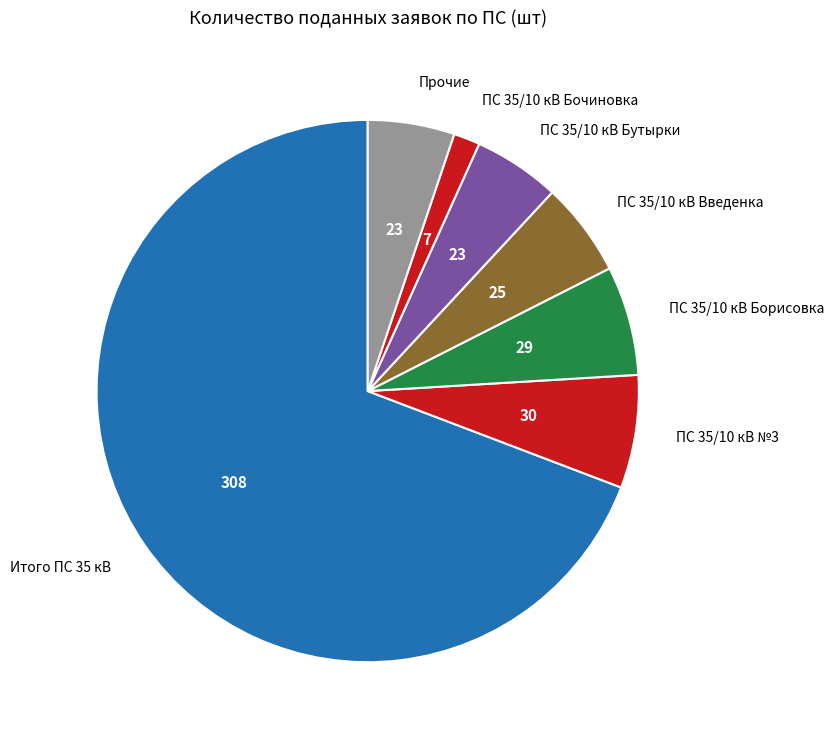

Which slice is the largest?

Итого ПС 35 кВ